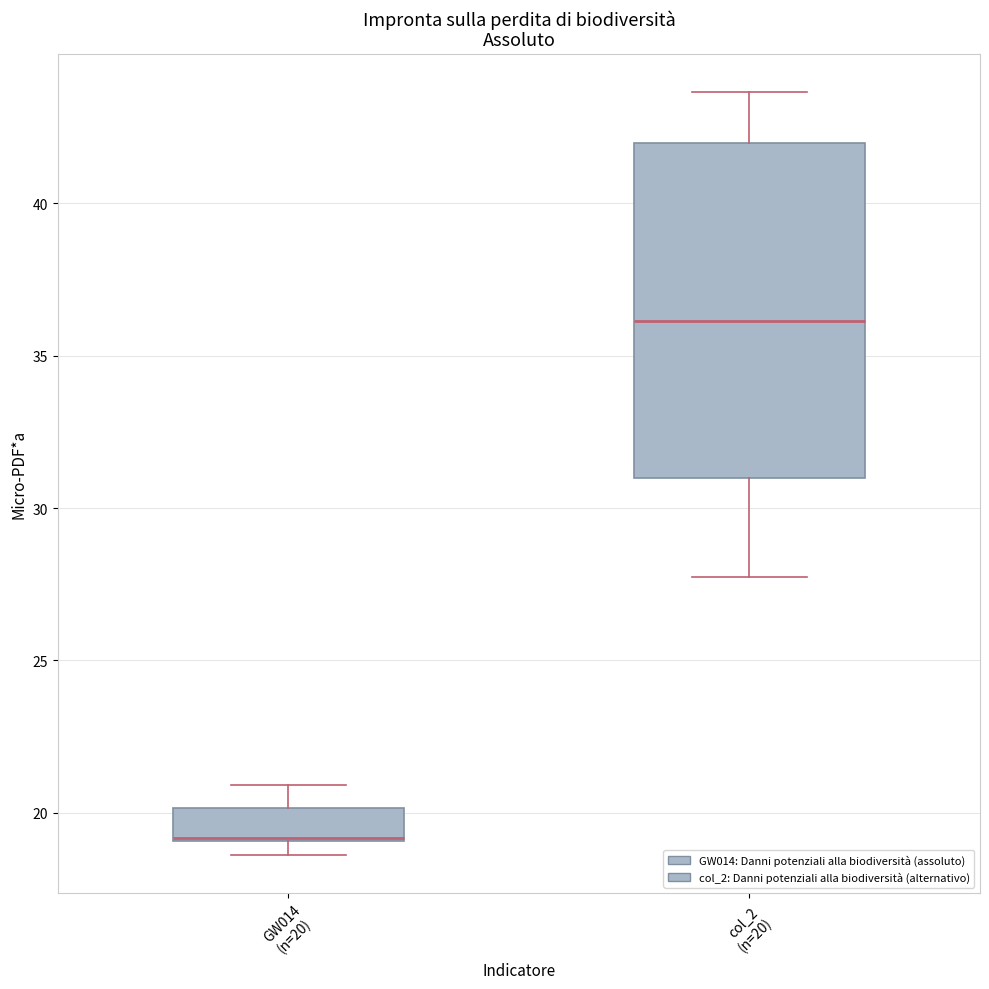

Where does the upper whisker of the box for col_2 (n=20) end on the y-axis? The values are not printed on the chart, so give them approximately, as read against the axis.

43.5